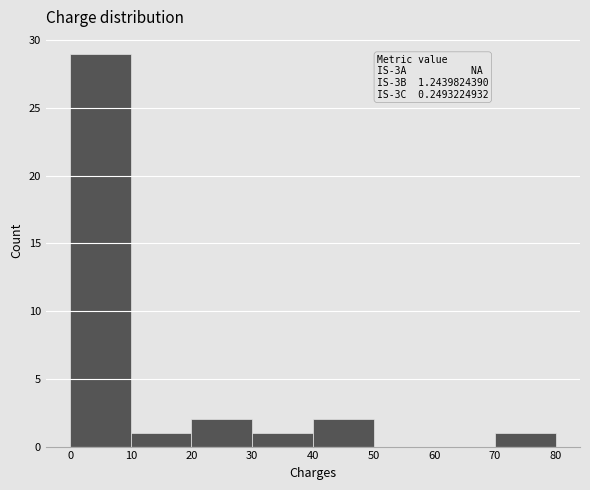

Which range on the x-axis has the tallest bar?

0 to 10